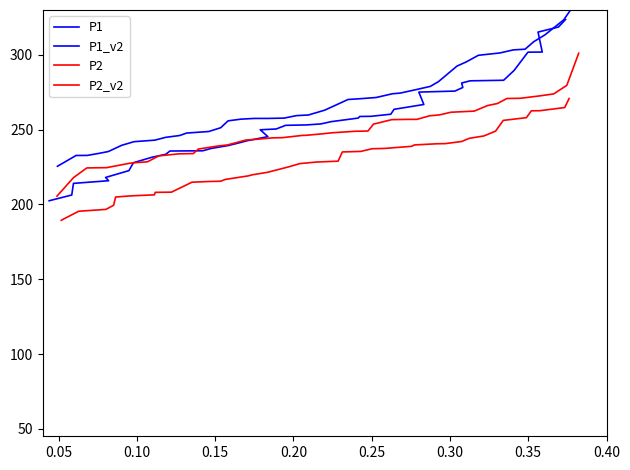

What is the spread (max minus min) of values at 0.15?

37.5